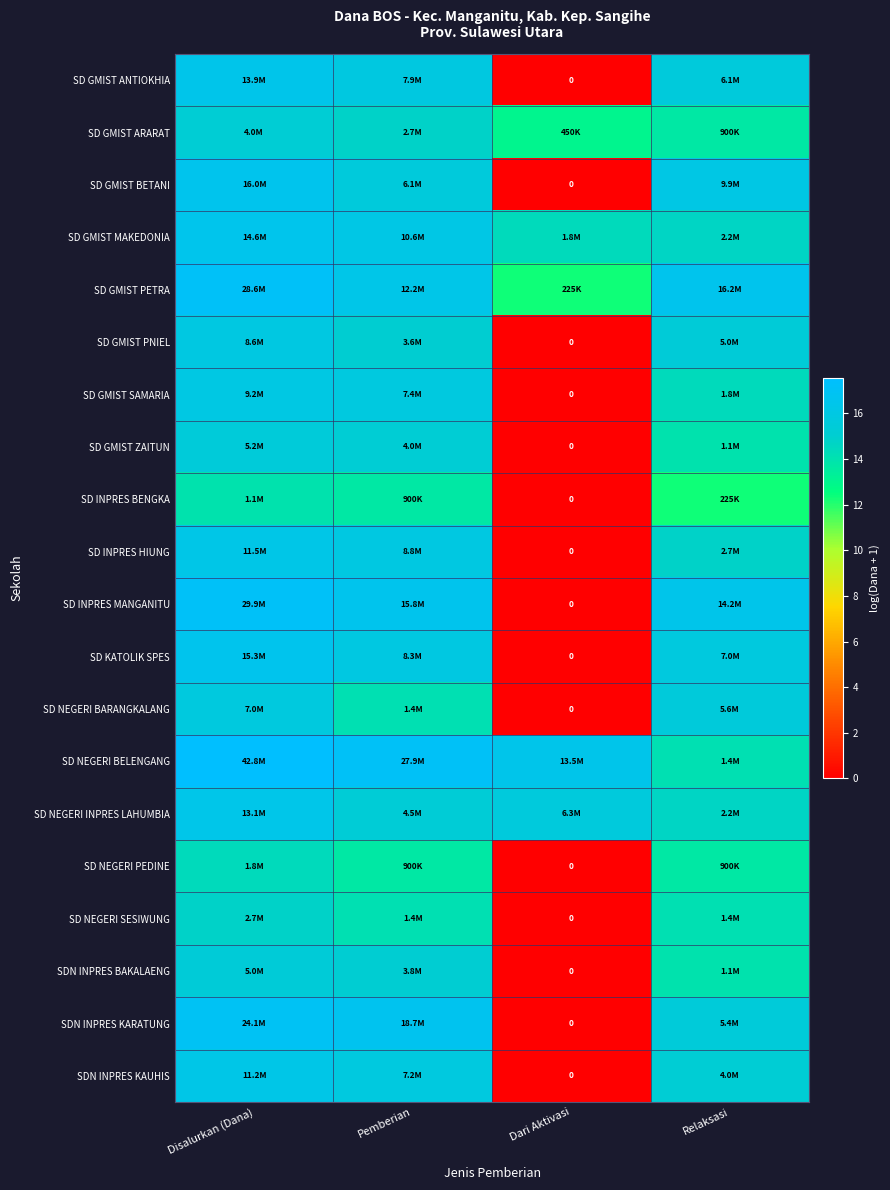

The SD GMIST ZAITUN series shows 15.2 at Pemberian. True or false?

True